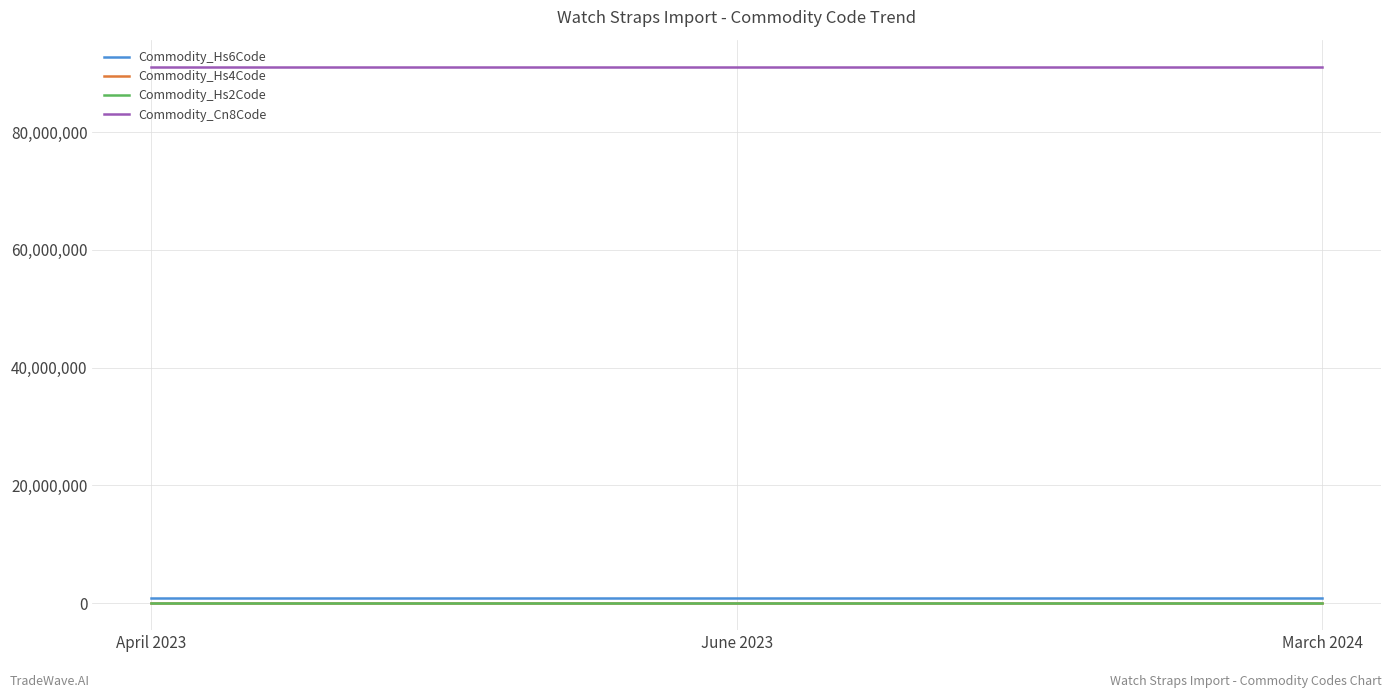

Is the value of Commodity_Hs6Code at June 2023 greater than the value of Commodity_Cn8Code at March 2024?

No